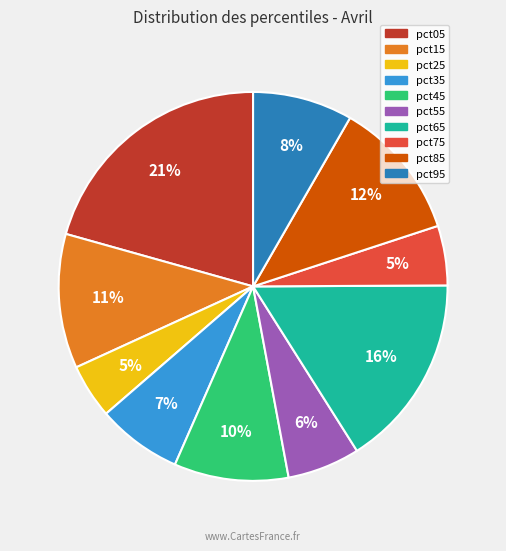

Does any single category account for the majority?

No